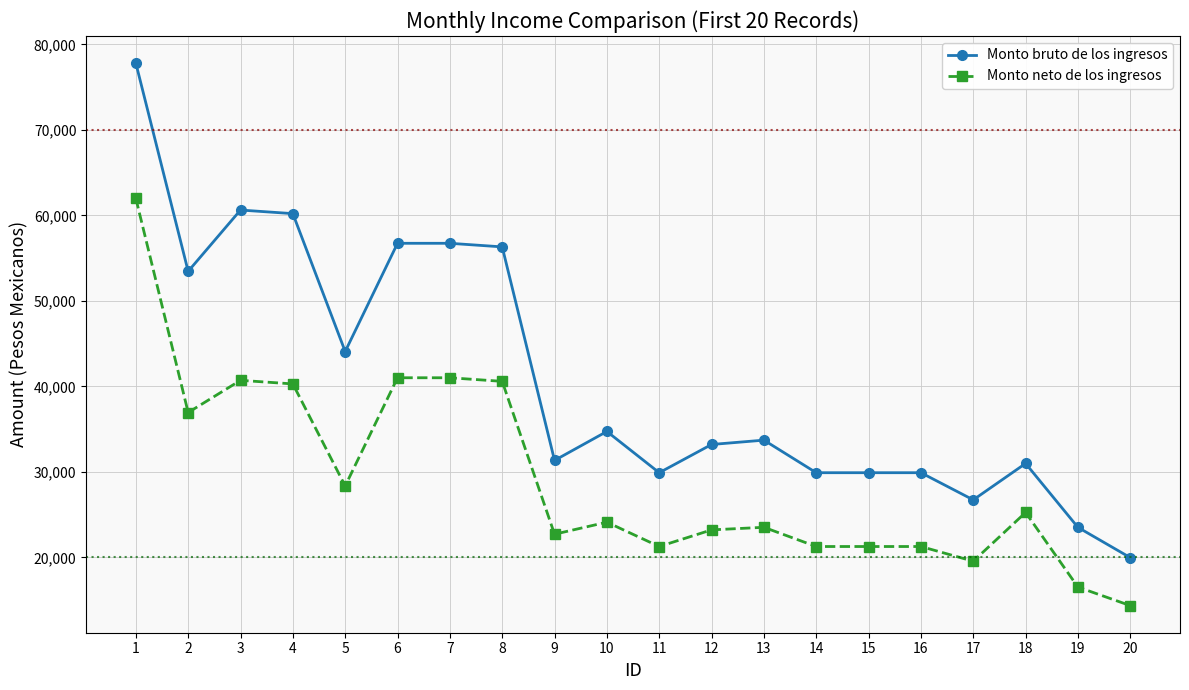

Which series has the largest range (max minus min)?

Monto bruto de los ingresos